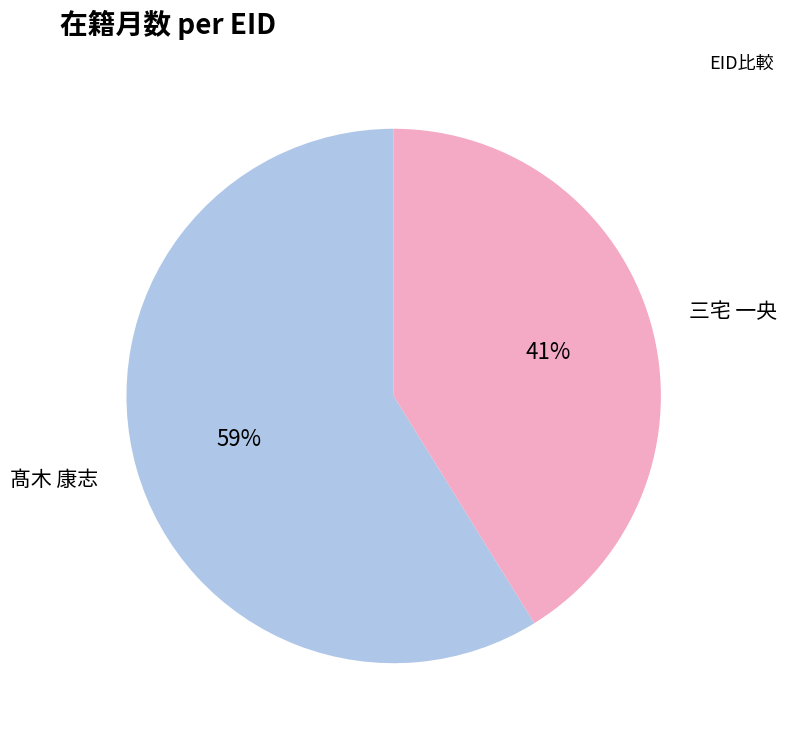

Which has a higher value, 三宅 一央 or 髙木 康志?

髙木 康志